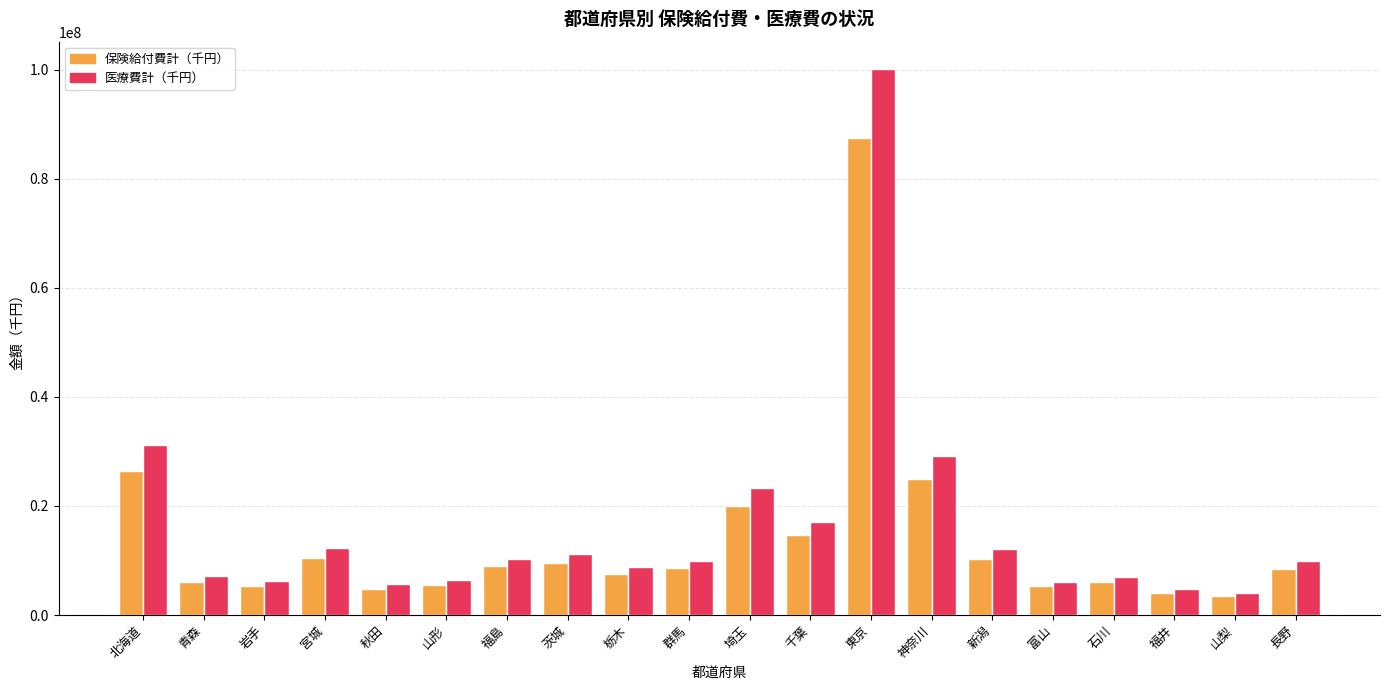

Which series has the widest spread of values?

医療費計（千円）